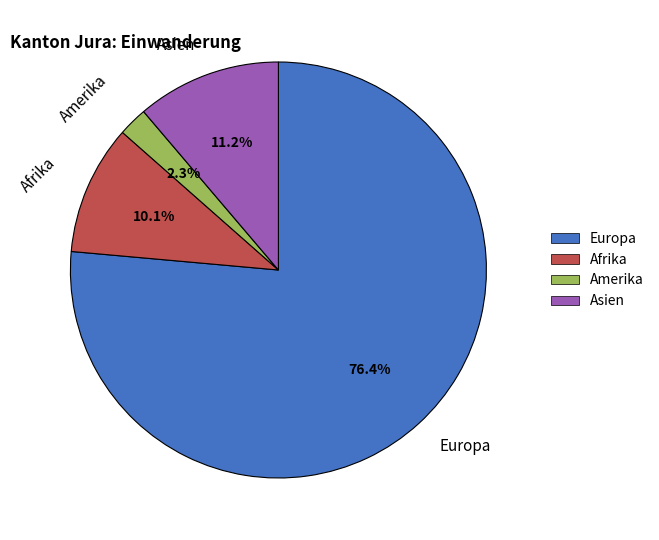

Which has a higher value, Afrika or Asien?

Asien